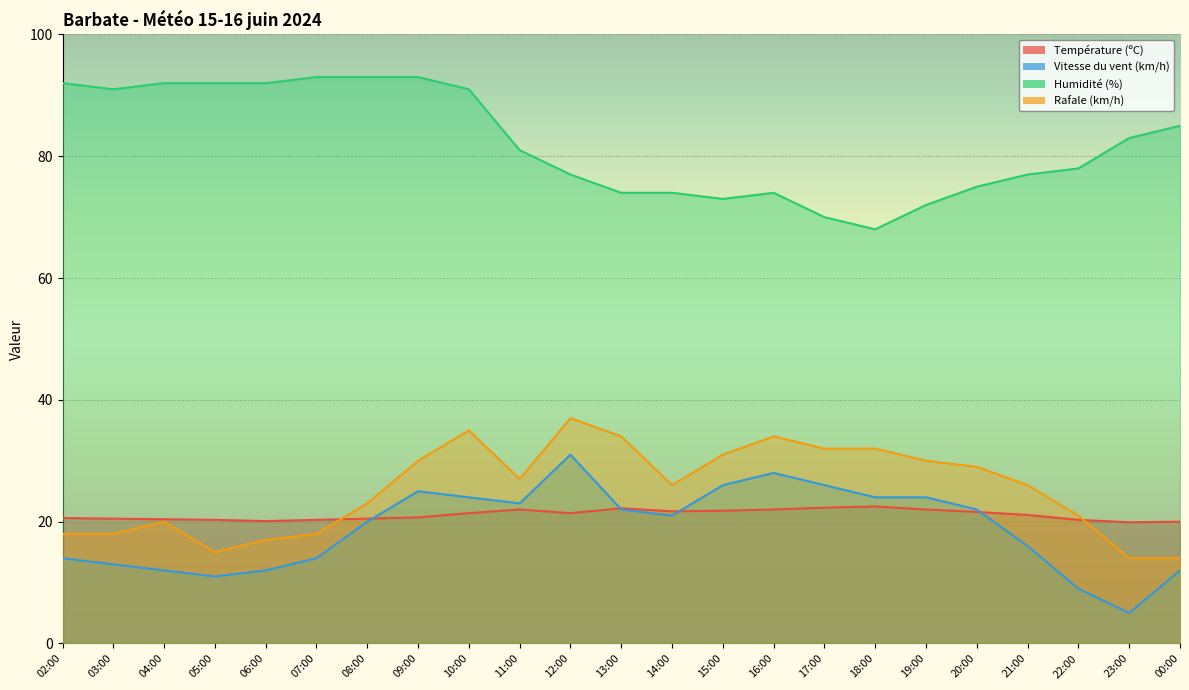

In Humidité (%), how many points are lower than both neighbors (excluding endpoints)?

3